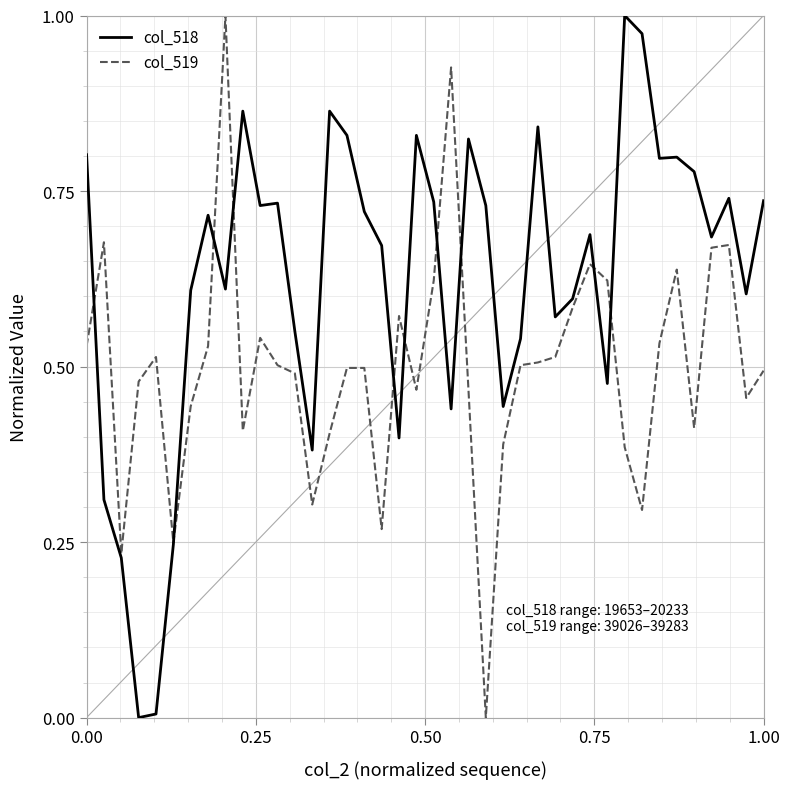

Rank the series by their average value, from lowest to highest.

col_519, col_518